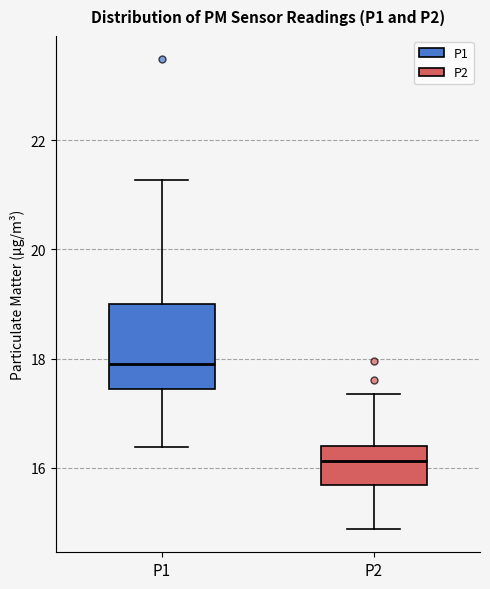

Reading left to right, transcribe this box plot: for each box, give where its median line is, the range the box spans, and where its two whiskers end, as read against the y-axis. The values are not printed on the chart, so give them approximately, as read against the axis.

P1: median 18.0, box 17.4 to 19.0, whiskers 16.4 to 21.2
P2: median 16.2, box 15.6 to 16.4, whiskers 14.8 to 17.4